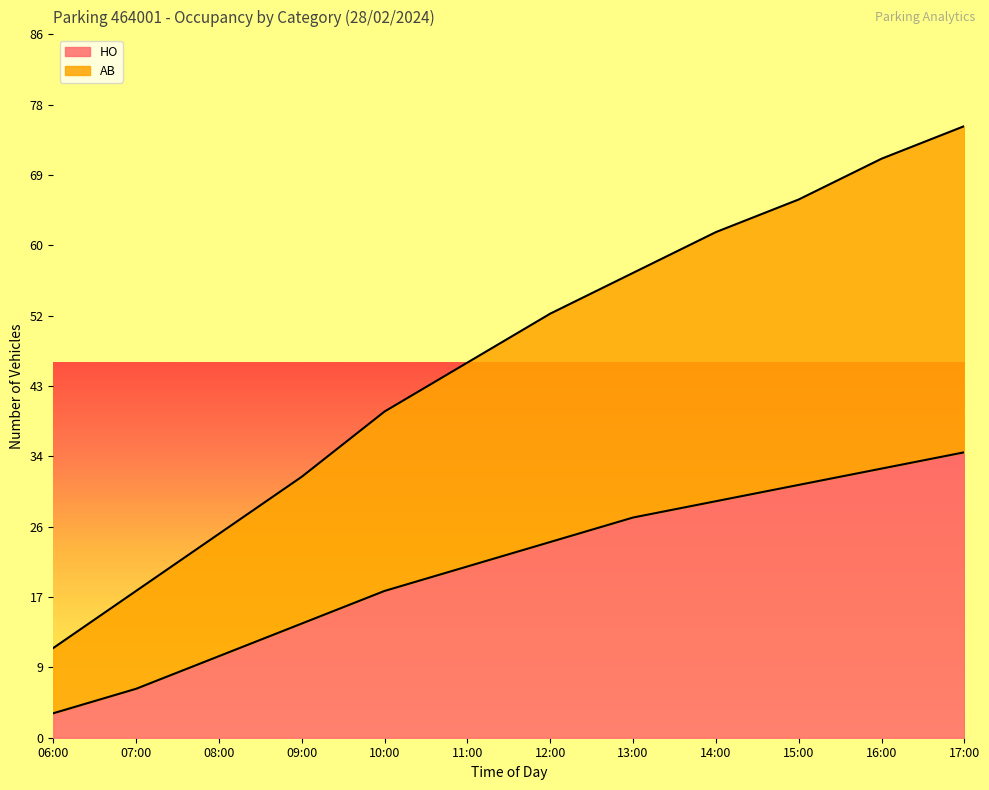

At which label is HO closest to 19?

10:00